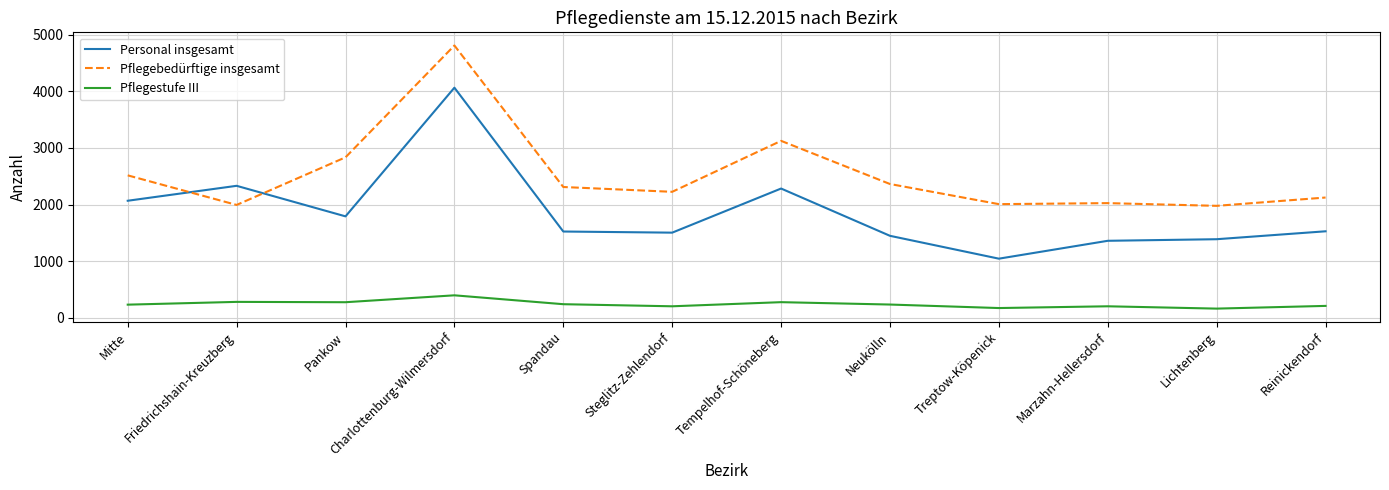

What is the difference between the Pflegebedürftige insgesamt values at Spandau and Marzahn-Hellersdorf?

285